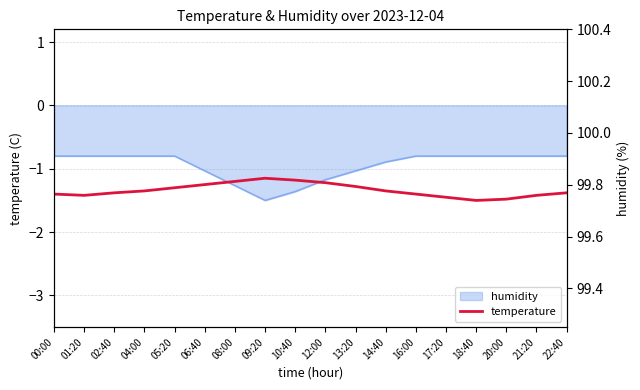

Where is the first local maximum?

09:20